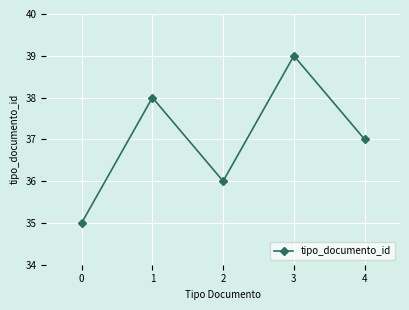

The value at 3 is 59. True or false?

False